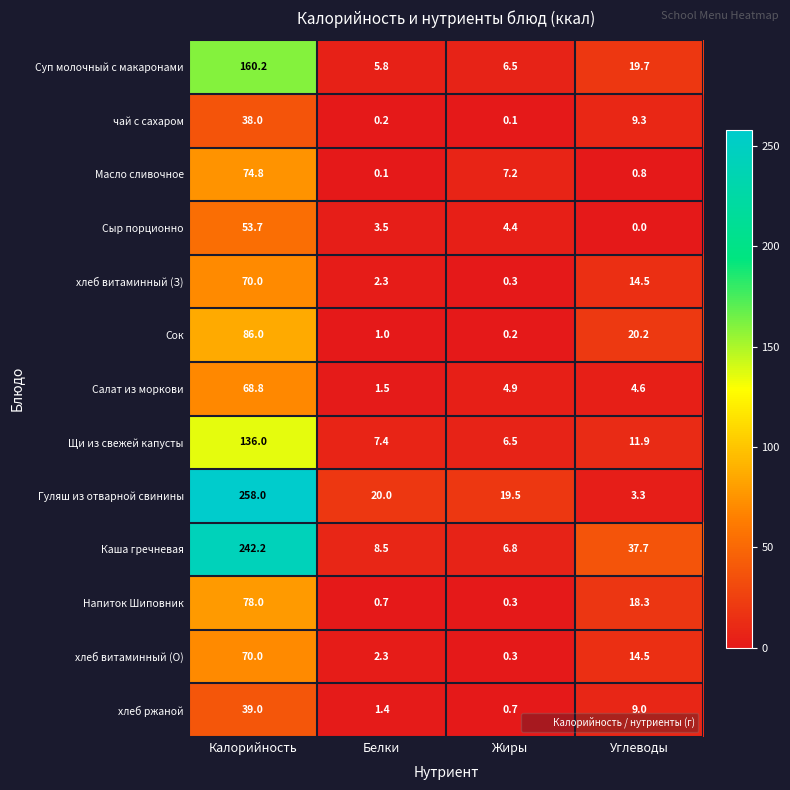

At which label does хлеб ржаной first exceed 9?

Калорийность